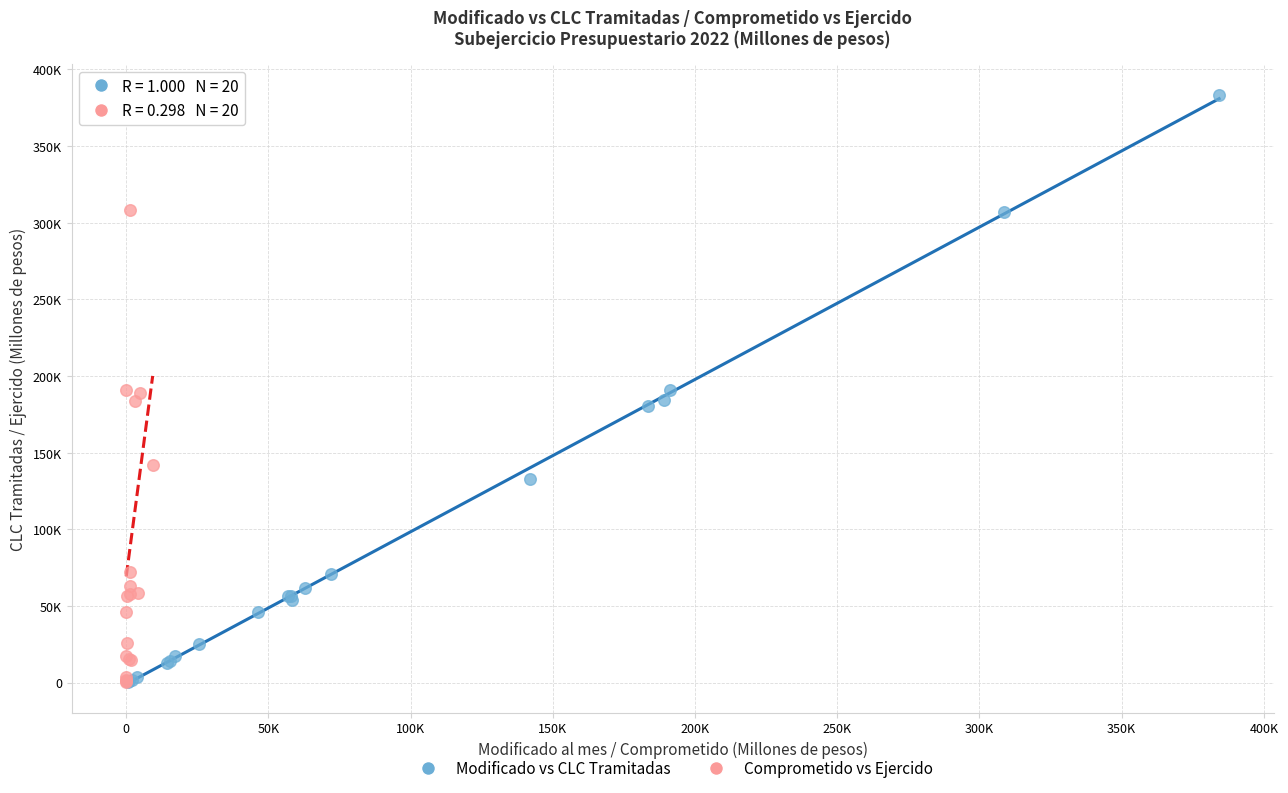

What are all the series names shown in the legend?

Modificado vs CLC Tramitadas, Comprometido vs Ejercido